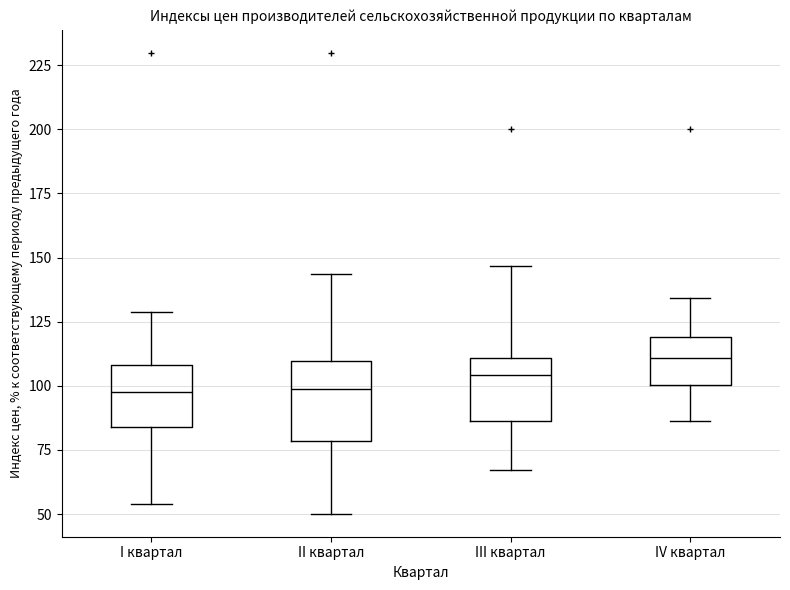

Which box's median line is the highest?

IV квартал